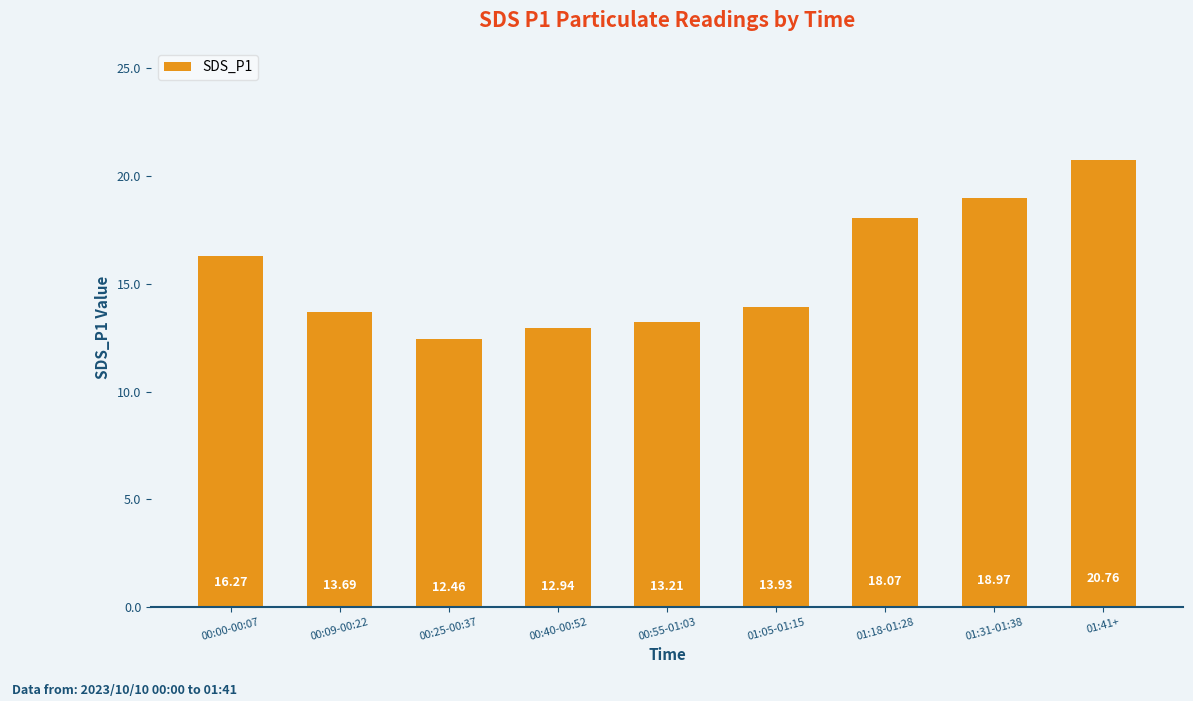

What is the greatest value displayed?

20.8